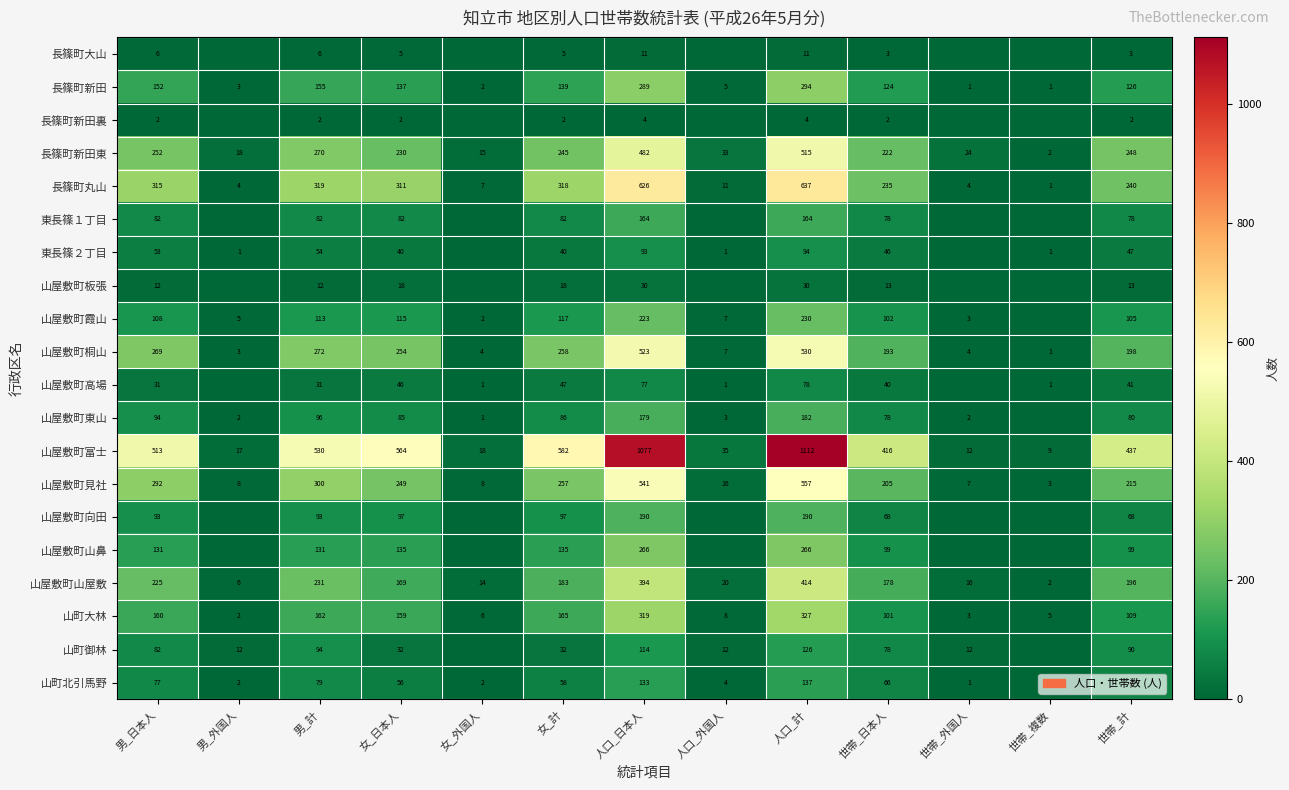

At which category is the sum across all series the highest?

人口_計